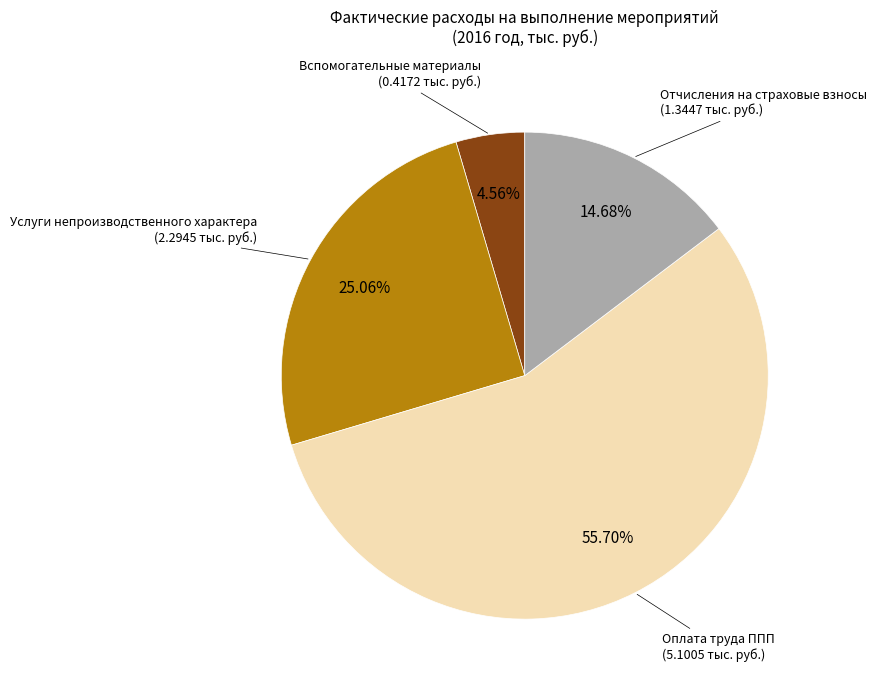

How many segments does this pie chart have?

4